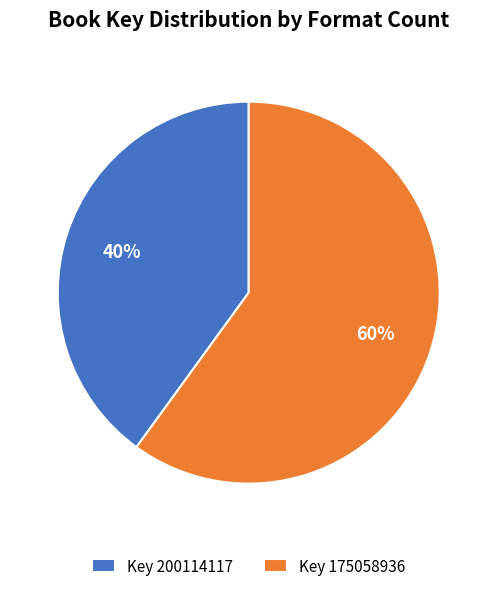

To the nearest percent, what is the average slice percentage?

50%